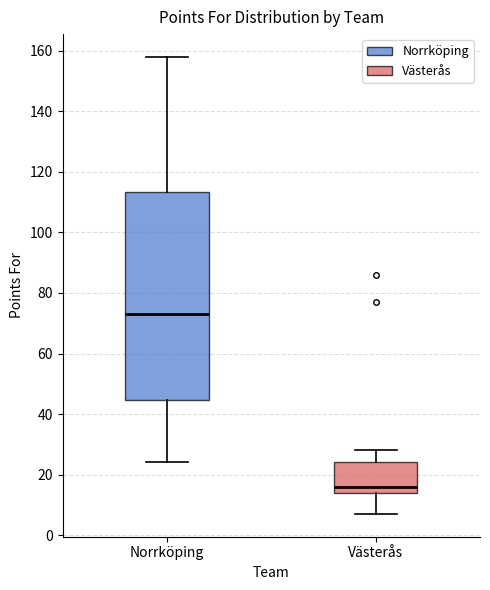

Which box has the lowest median line?

Västerås